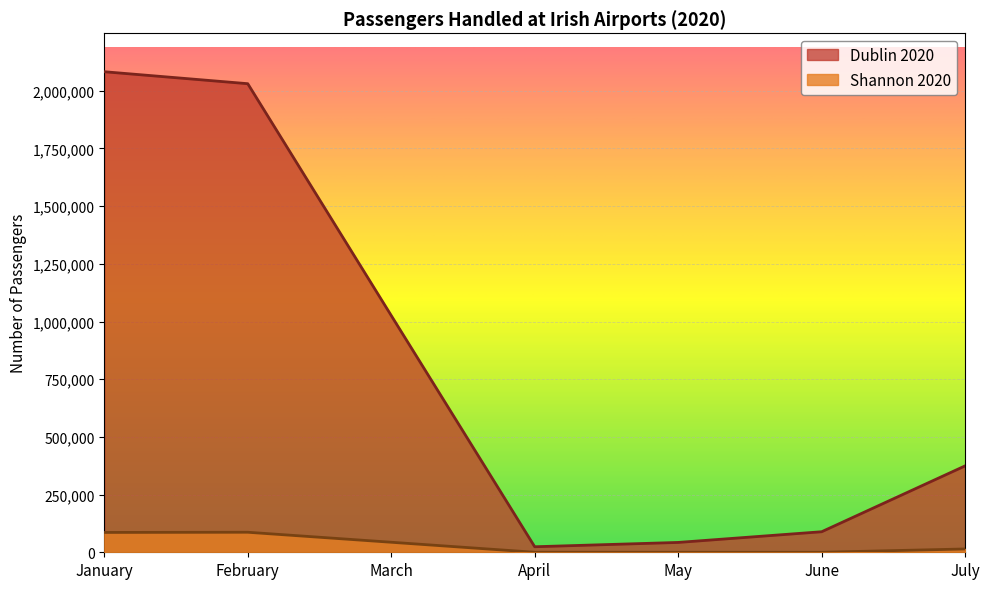

Rank the categories by Dublin 2020 value from highest to lowest.

January, February, March, July, June, May, April